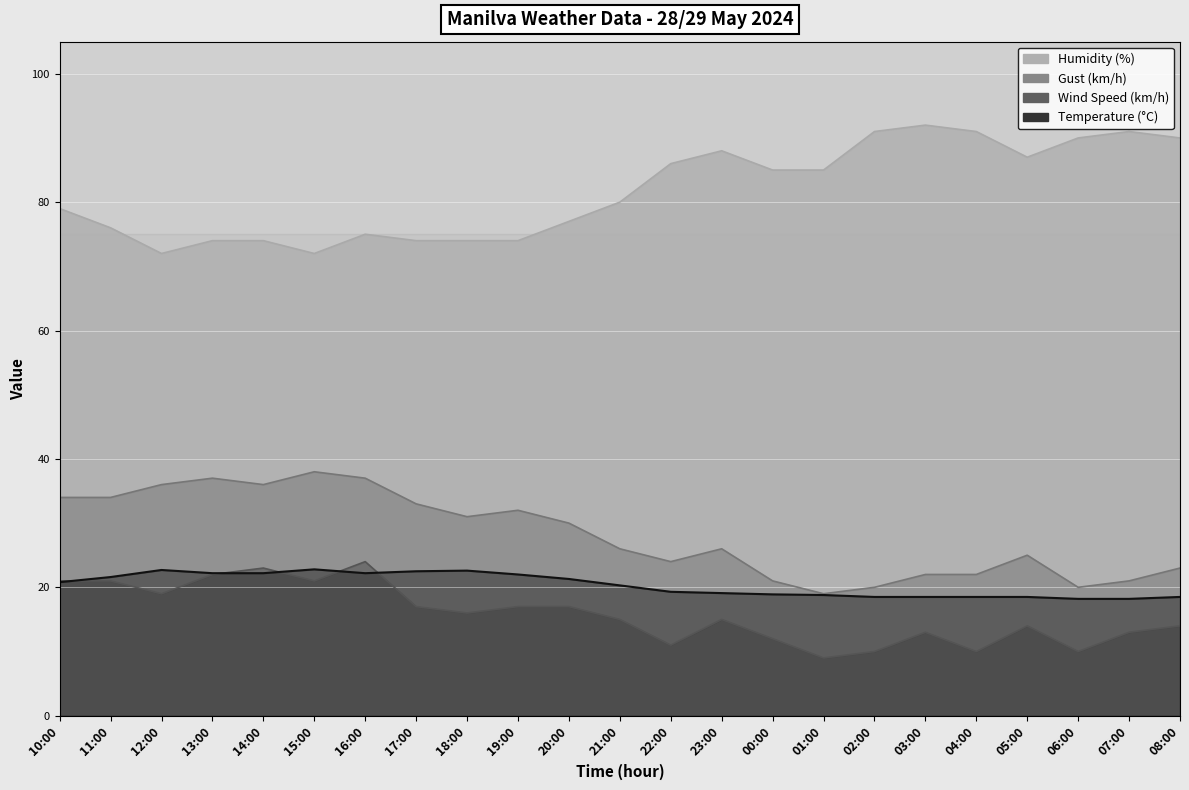

Is the value of Wind Speed (km/h) at 07:00 greater than the value of Gust (km/h) at 06:00?

No